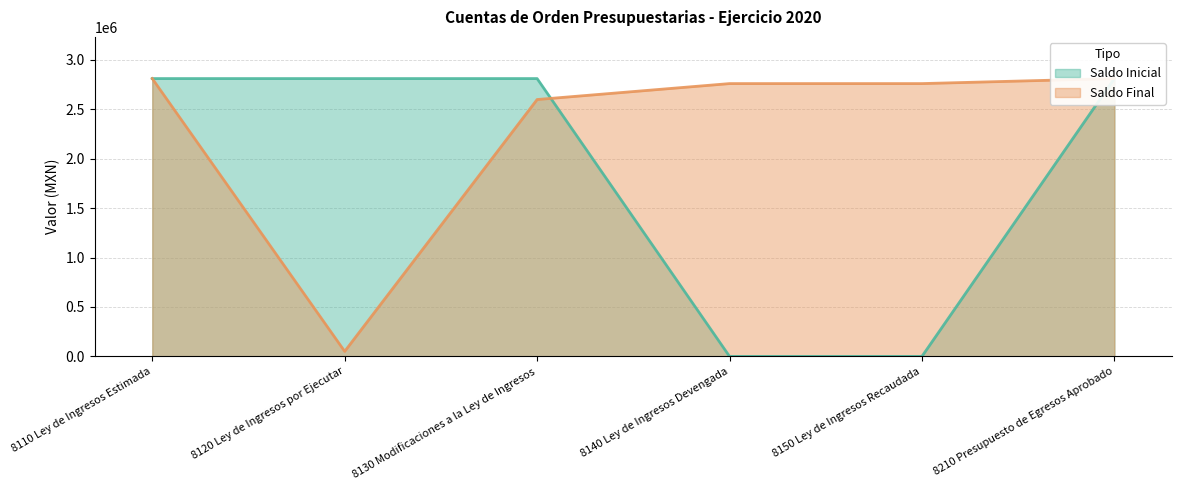

What is the label of the 6th point from the left?

8210 Presupuesto de Egresos Aprobado